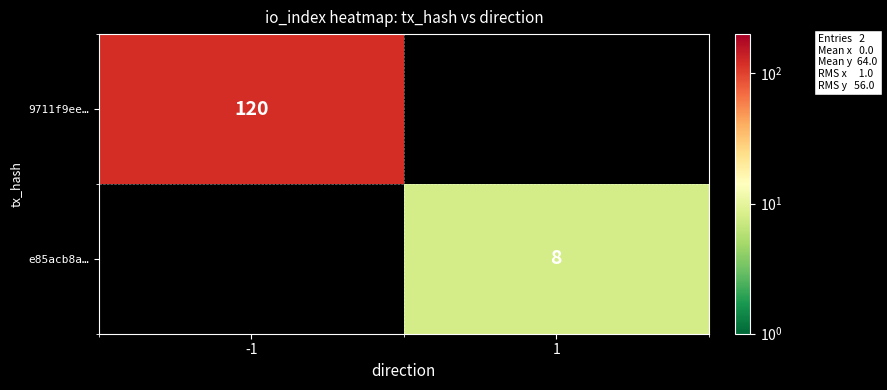

True or false: e85acb8a… has a value of 13 at 1.

False